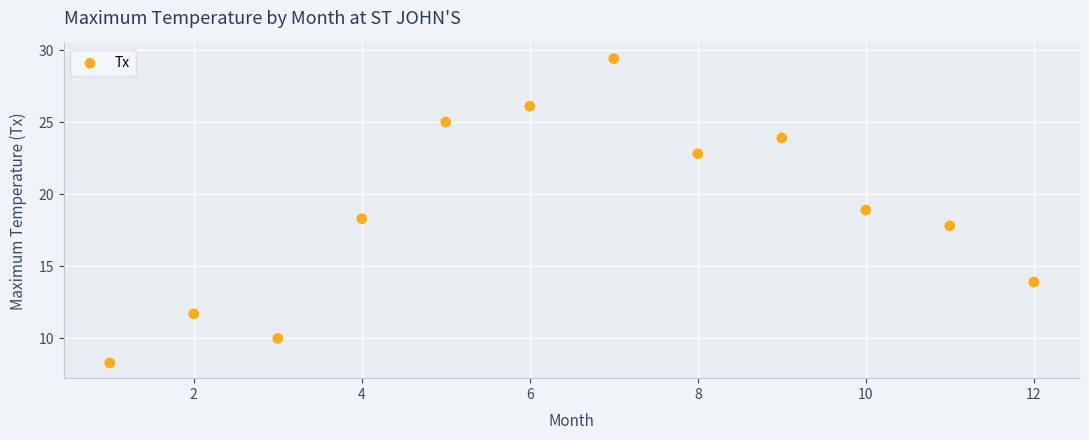

What is the range of X values (max minus min)?

11.0